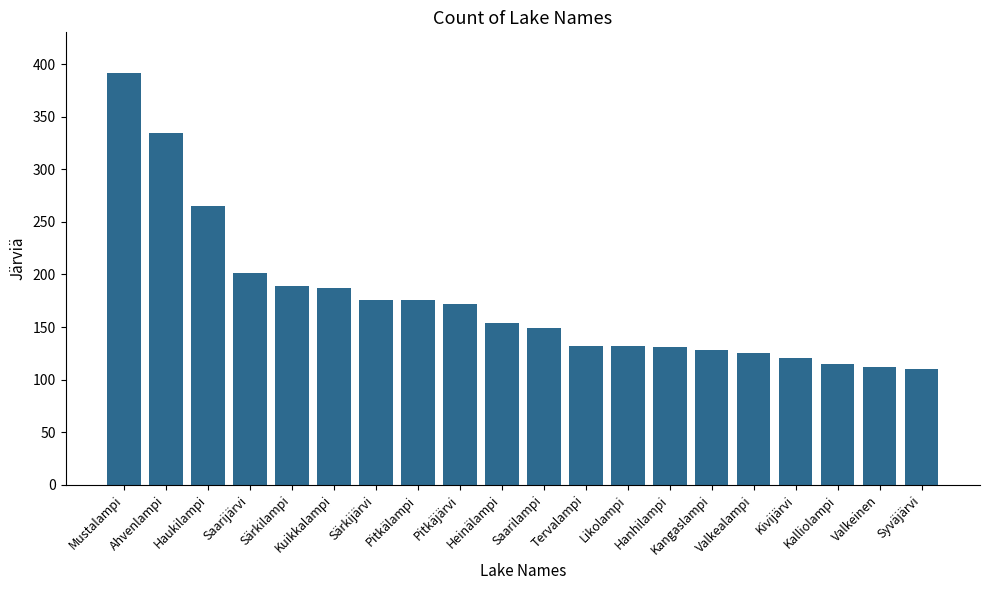

At which label is the value closest to 250?

Haukilampi